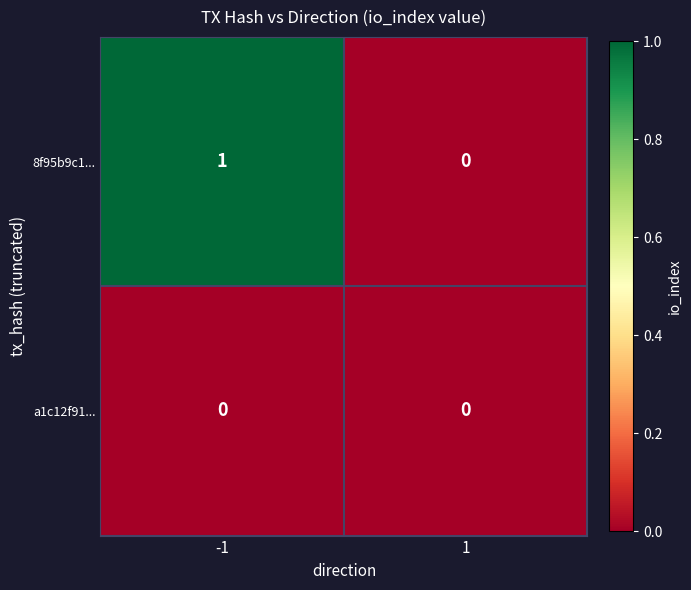

Reading left to right, extract all data points from this chart.

8f95b9c1...: -1=1	1=0
a1c12f91...: -1=0	1=0